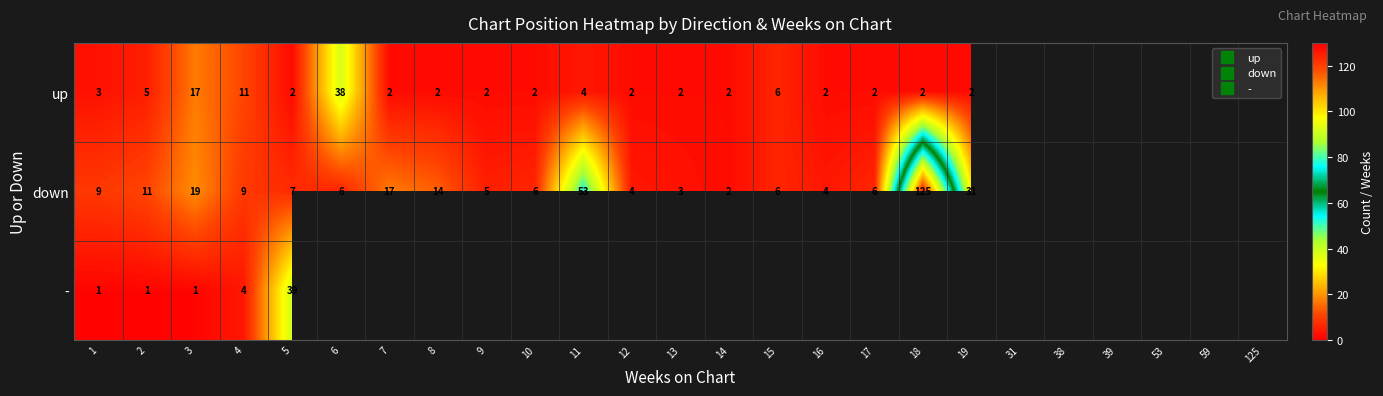

Count the number of data series in this chart.

3